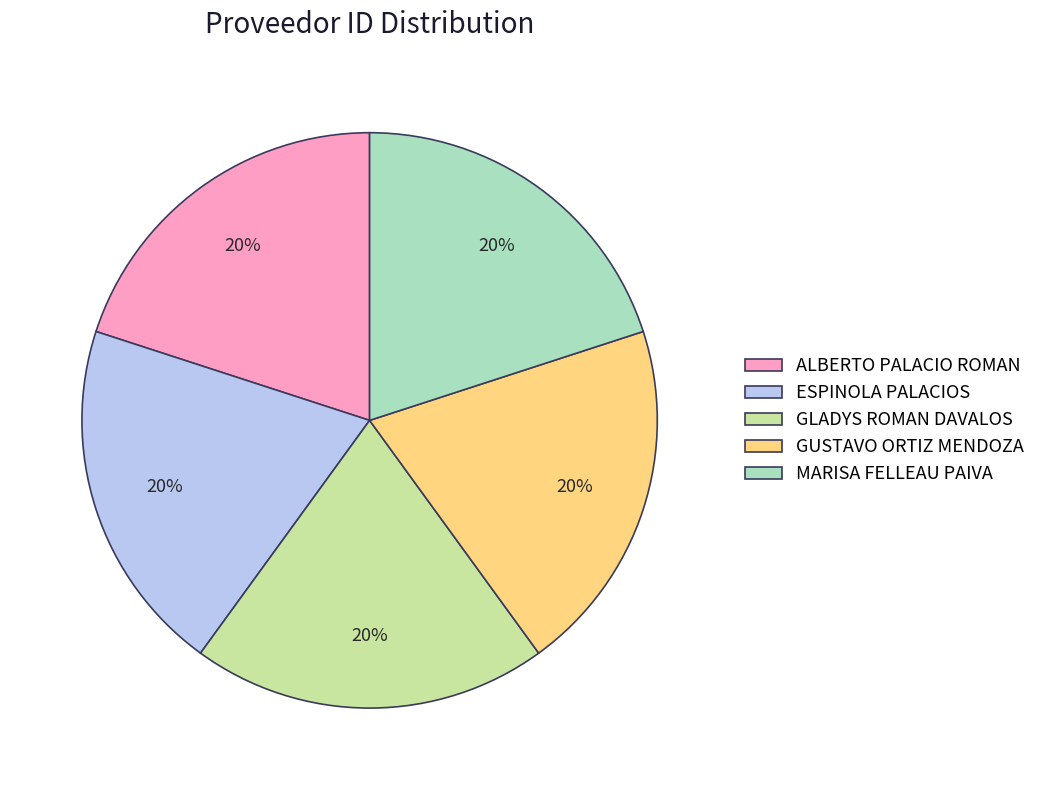

Is there any slice that represents more than half of the pie?

No